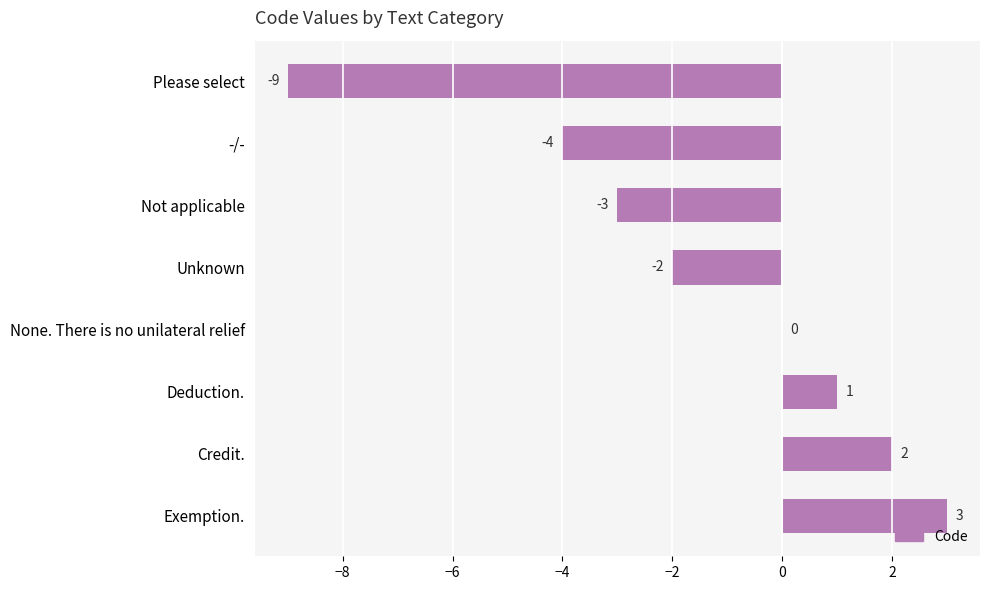

What is the greatest value displayed?

3